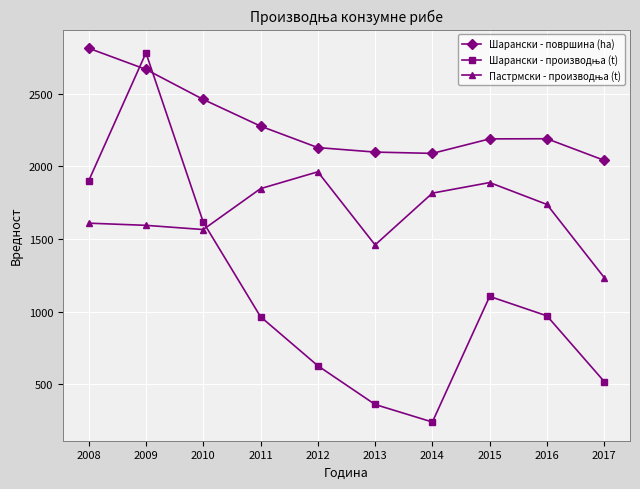

What is the total value across all series at 2008?

6325